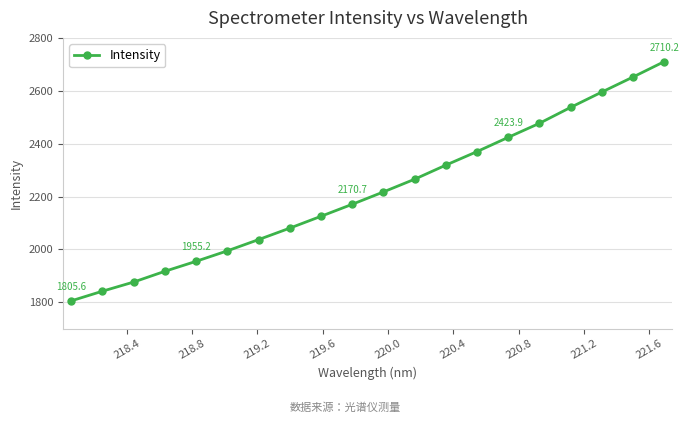

What is the value of the 16th point from the left?

2477.0